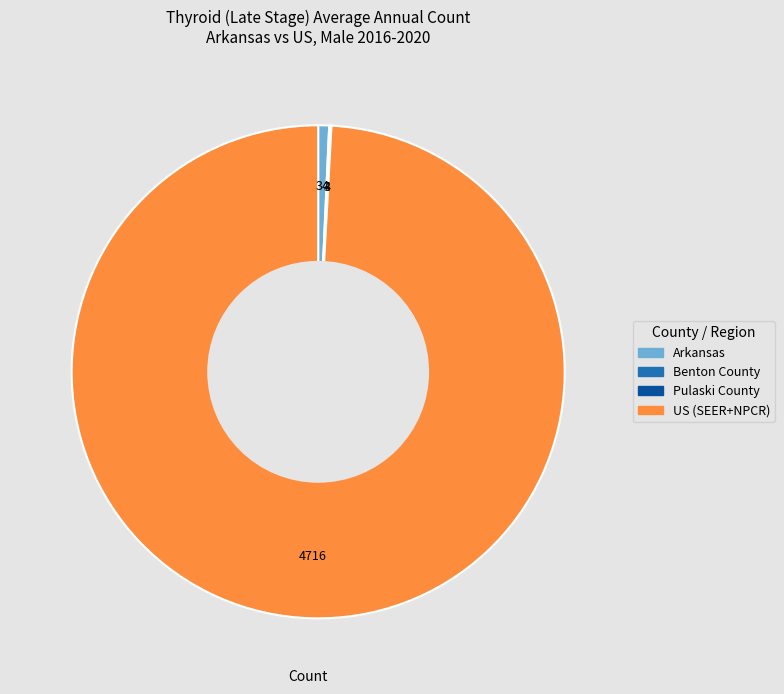

Does any single category account for the majority?

Yes